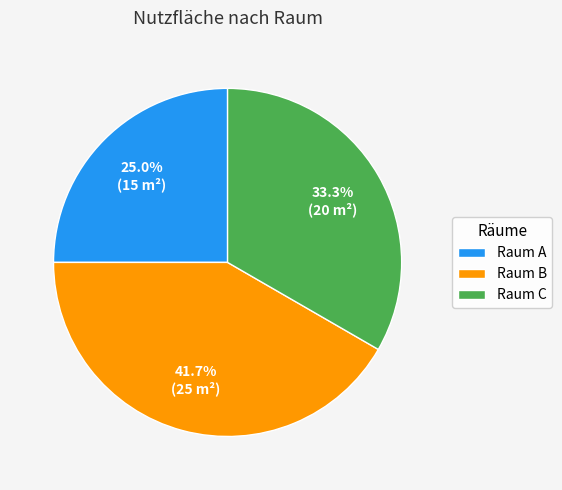

Count the number of slices in the pie.

3